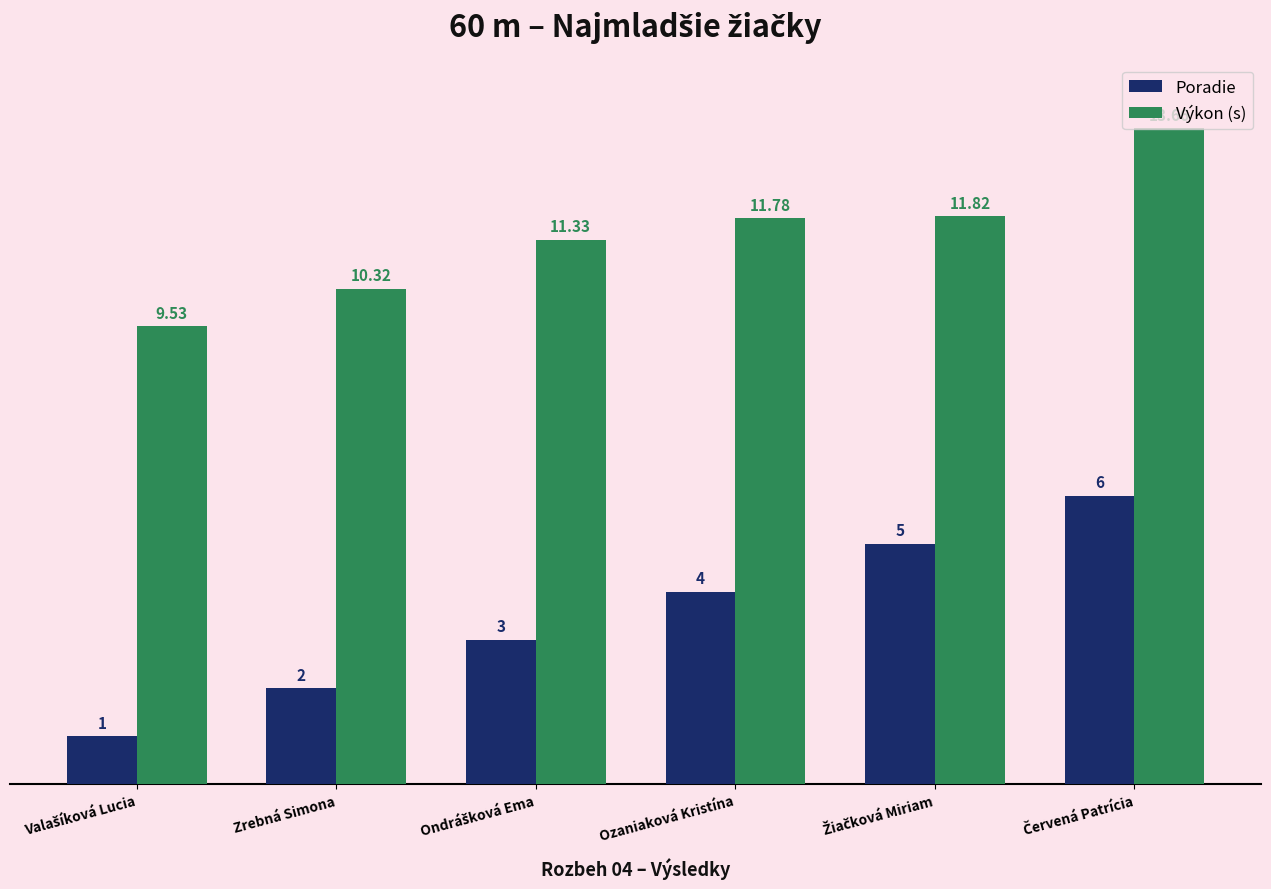

Which series has the widest spread of values?

Poradie